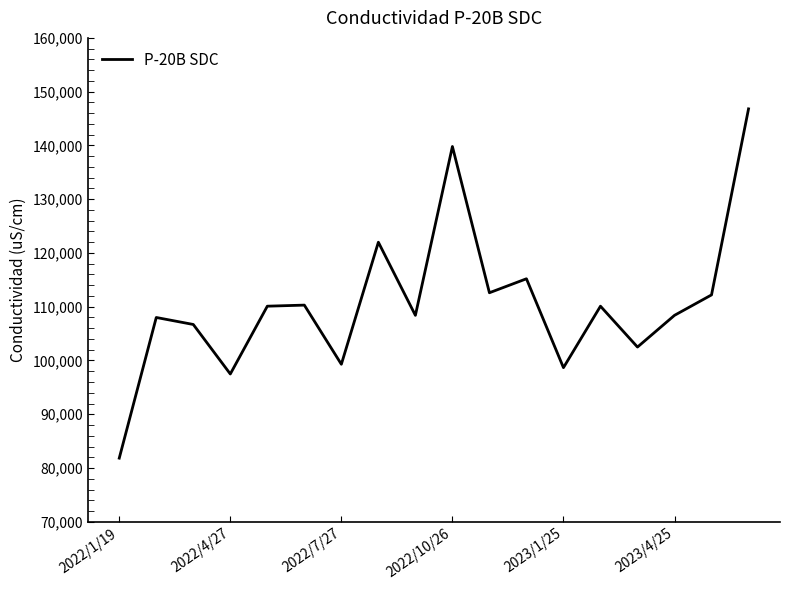

What is the greatest value displayed?

146800